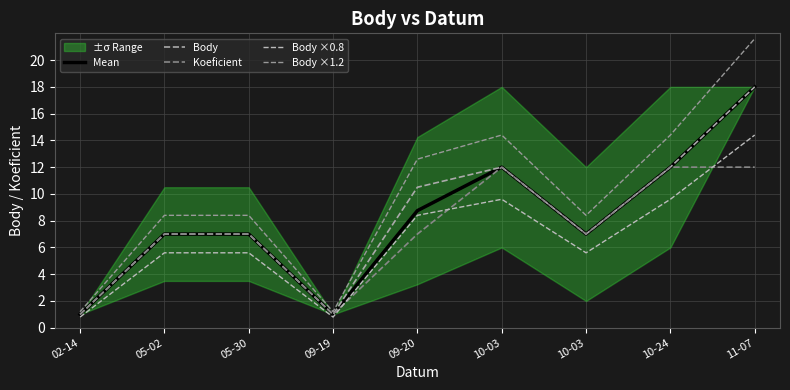

After their last crossing, which series has the higher values: Koeficient or Body ×0.8?

Body ×0.8